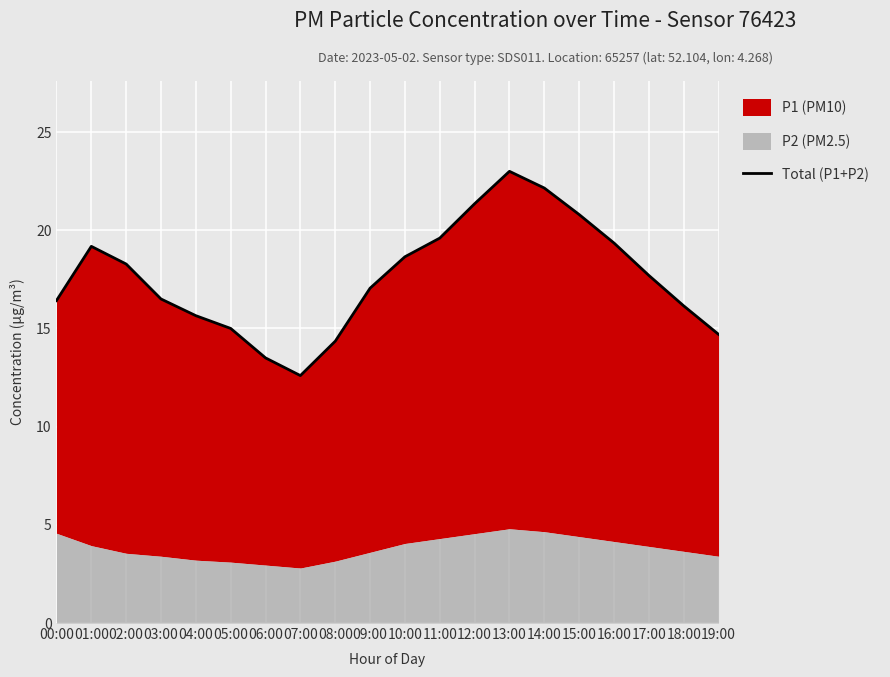

Where is the first local maximum?

01:00